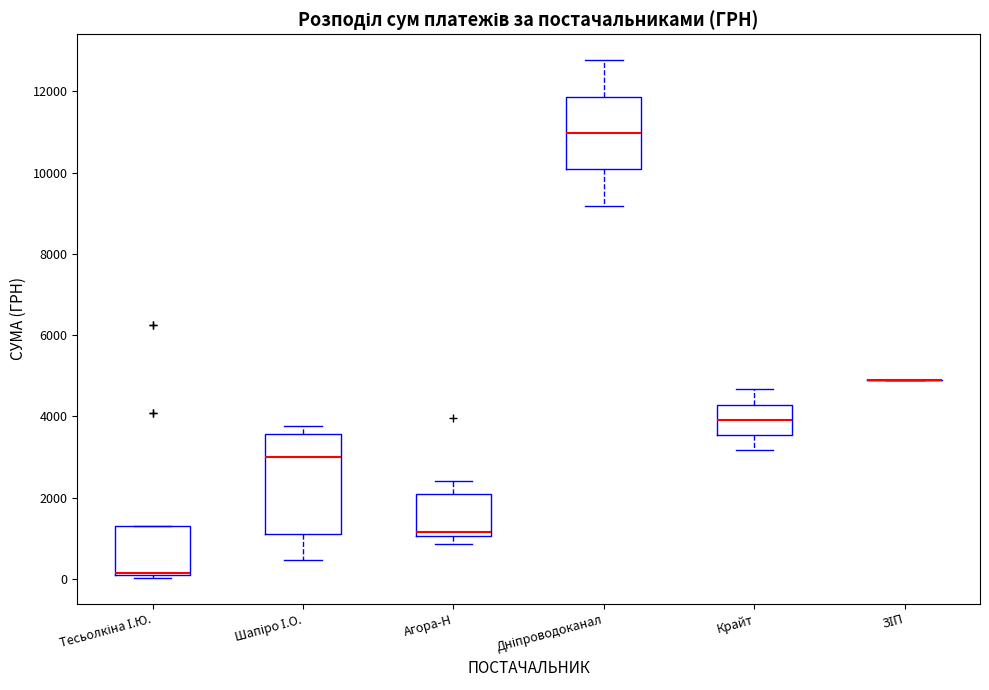

Reading left to right, read every box against the y-axis: the position of its median line, the range the box covers, and the ends of its whiskers. The values are not printed on the chart, so give them approximately, as read against the axis.

Тесьолкіна І.Ю.: median 200 (drawn on the box's lower edge), box 200 to 1200, whiskers 0 to 1200
Шапіро І.О.: median 3000, box 1200 to 3600, whiskers 400 to 3800
Агора-Н: median 1200, box 1000 to 2200, whiskers 800 to 2400
Дніпроводоканал: median 11000, box 10000 to 11800, whiskers 9200 to 12800
Крайт: median 4000, box 3600 to 4200, whiskers 3200 to 4600
ЗІП: box collapsed to a line at 4800, whiskers 4800 to 4800